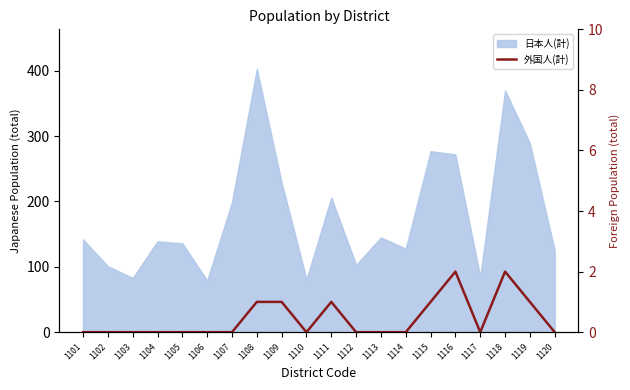

Which has a higher value, 1107 or 1103?

1107